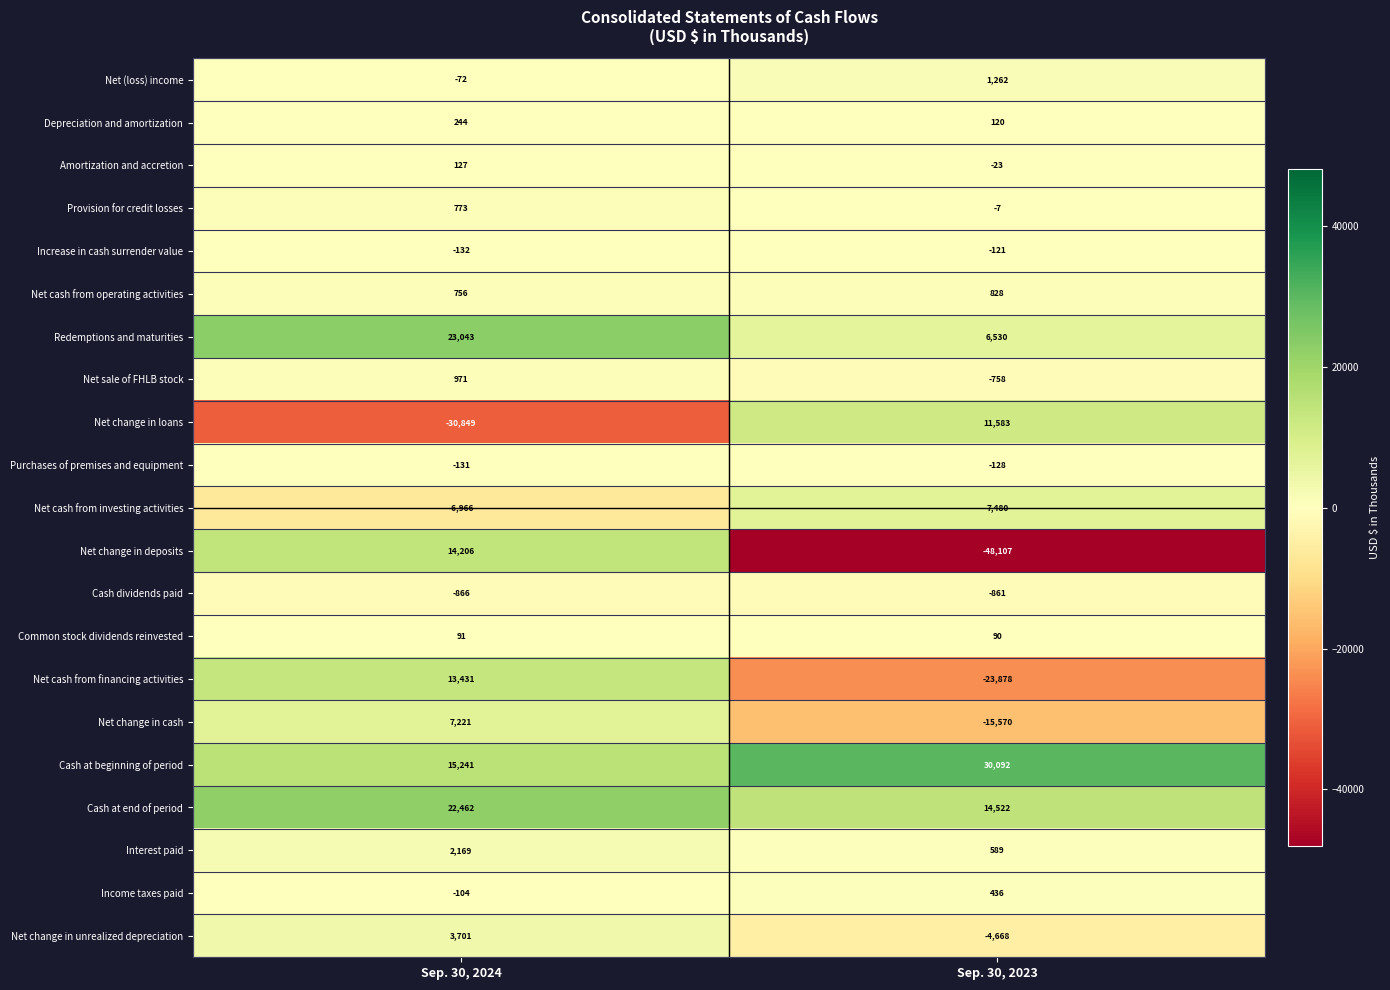

Between Sep. 30, 2024 and Sep. 30, 2023, which series saw the biggest shift?

Net change in deposits